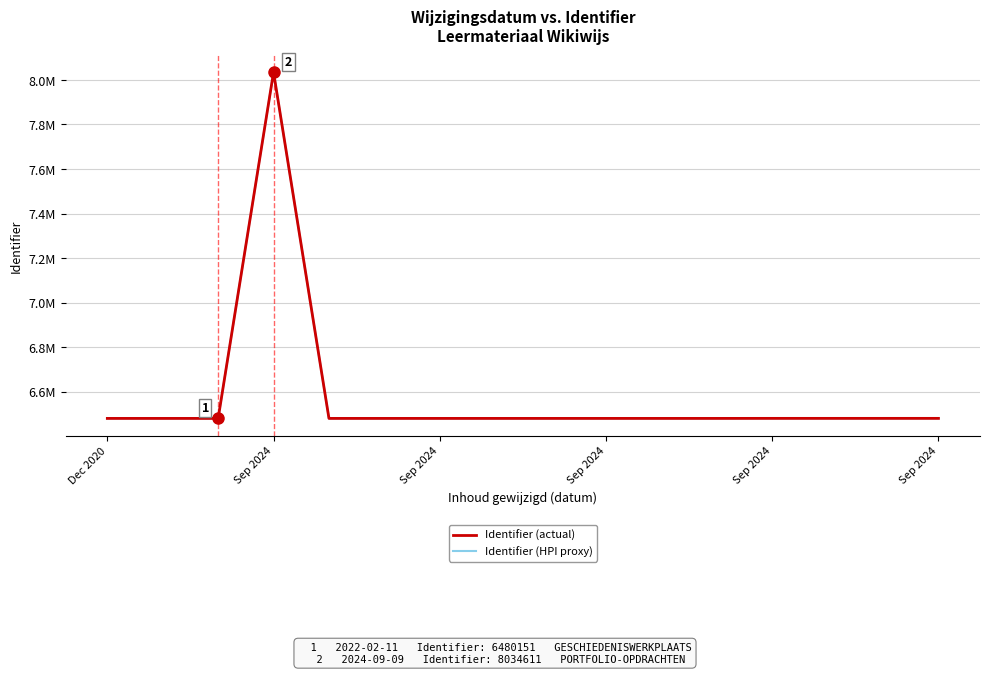

True or false: Identifier (HPI proxy) and Identifier (actual) intersect in this chart.

False